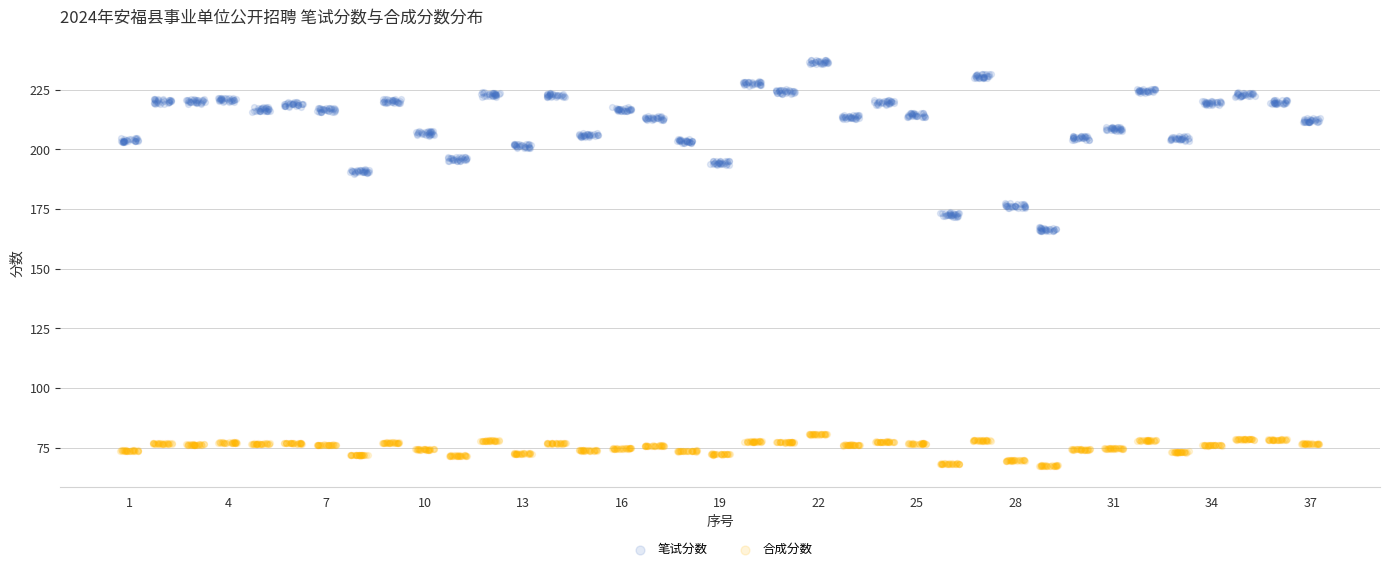

What are all the series names shown in the legend?

笔试分数, 合成分数